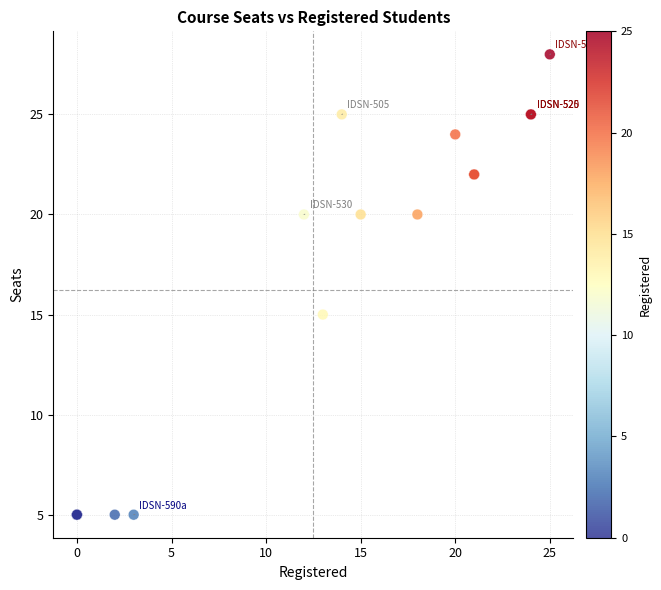

What Y value in the scatter plot is closest to 16?

15